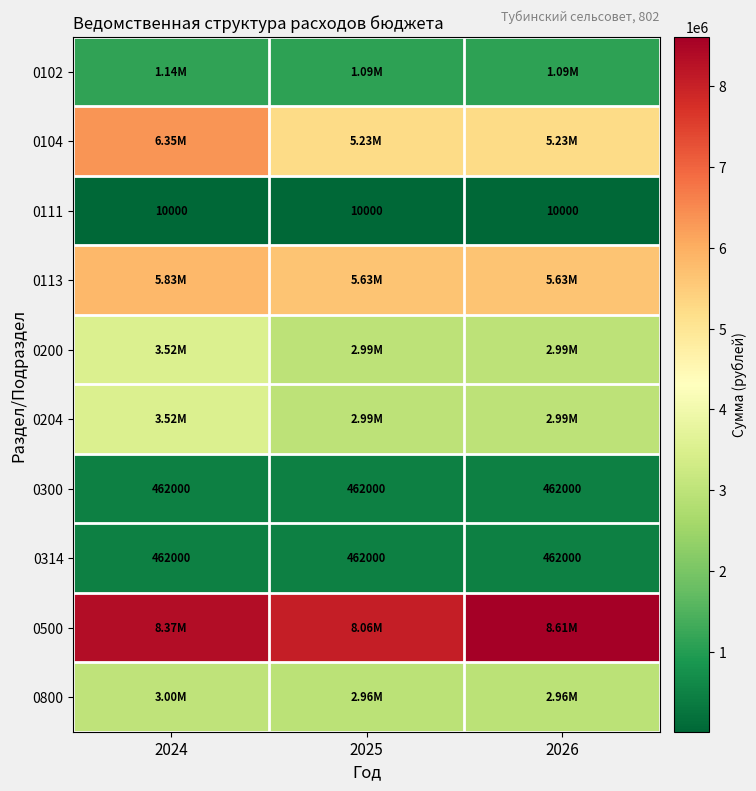

What is the minimum value shown in the chart?

10000.0